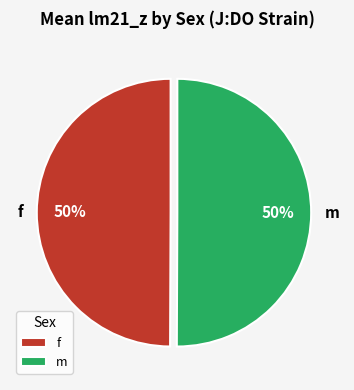

To the nearest percent, what percentage of the pie is f?

50%